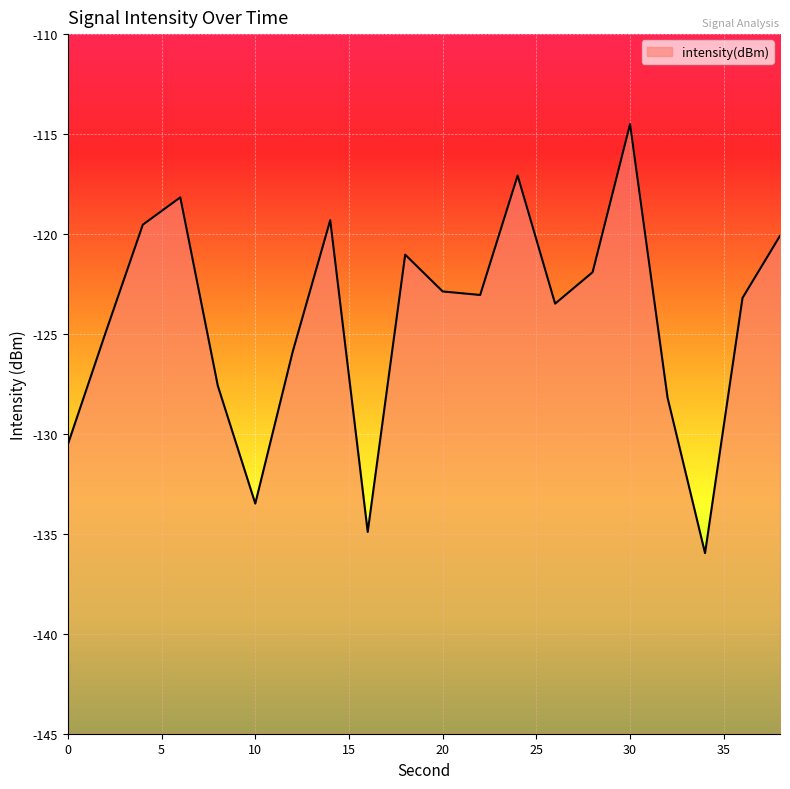

What is the difference between the maximum and second lowest values?

20.4